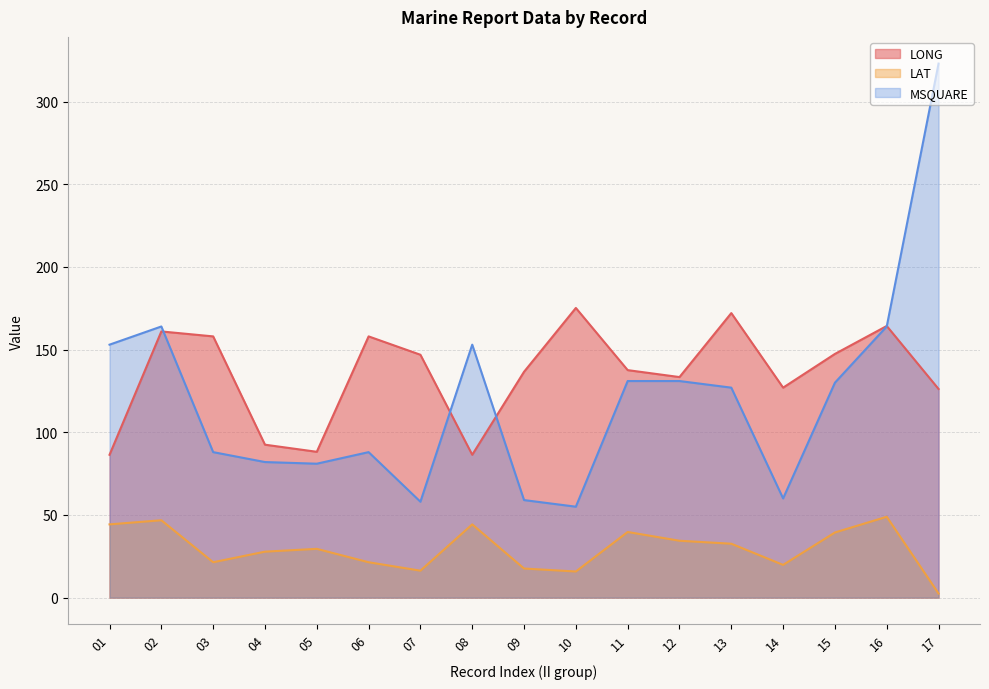

Between 01 and 07, which series saw the biggest shift?

MSQUARE